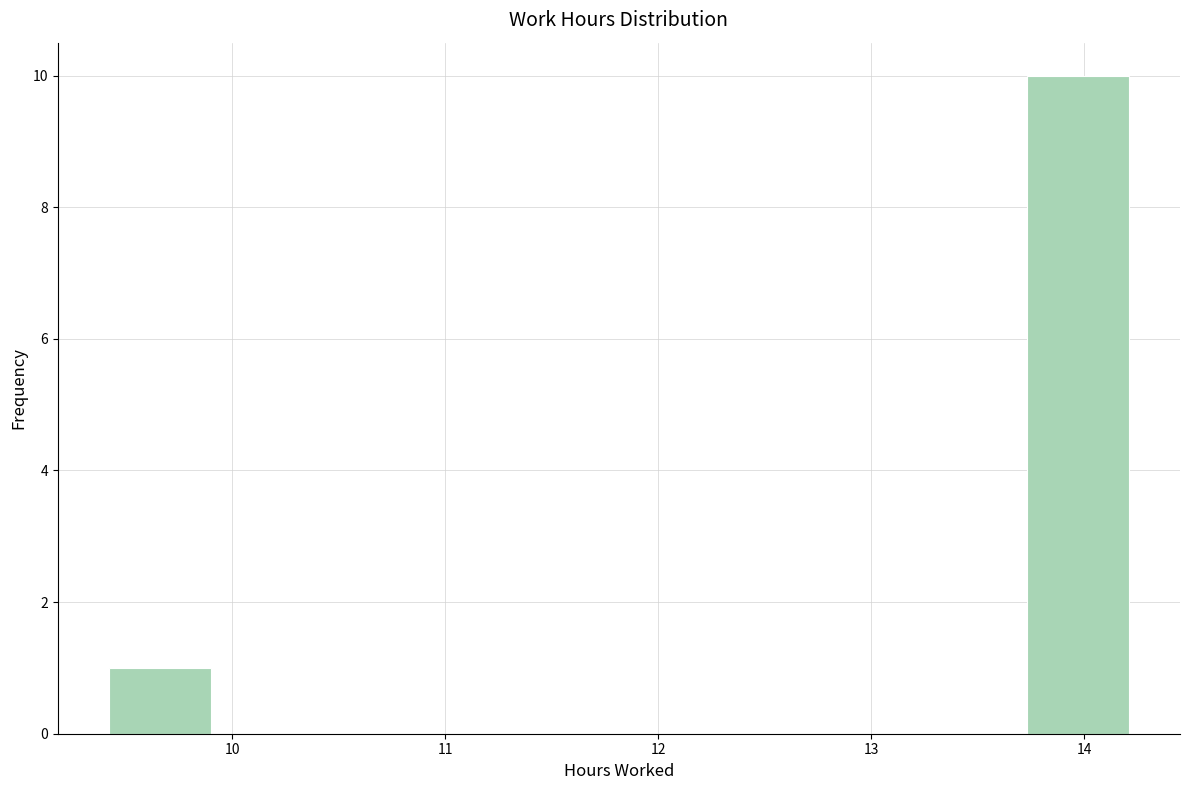

Over which range of the x-axis is the bar tallest?

13.7 to 14.2